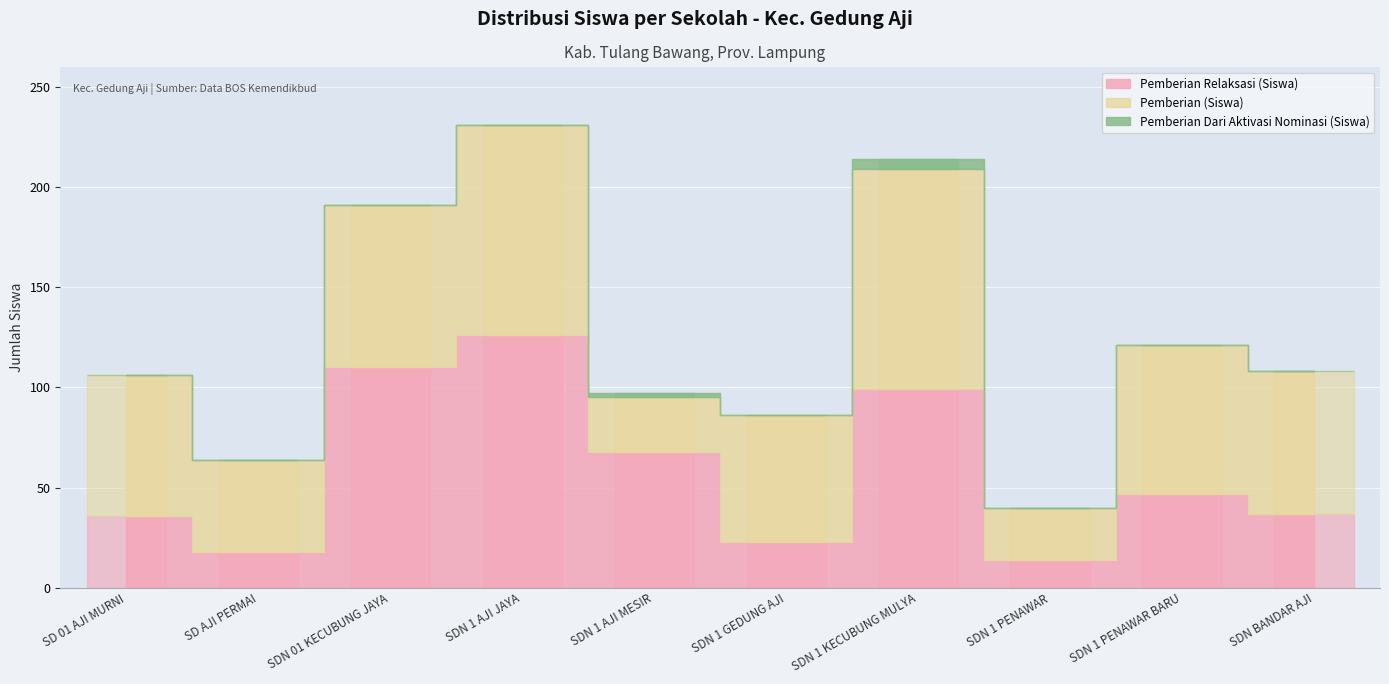

What is the label of the 3rd bar from the left?

SDN 01 KECUBUNG JAYA